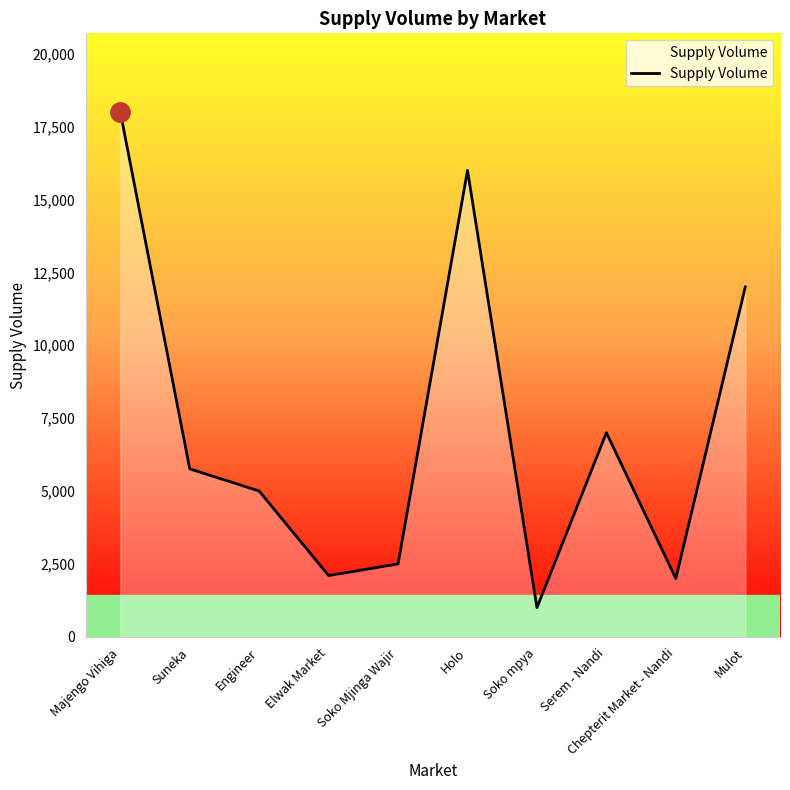

Which category has the highest value across all series?

Majengo Vihiga